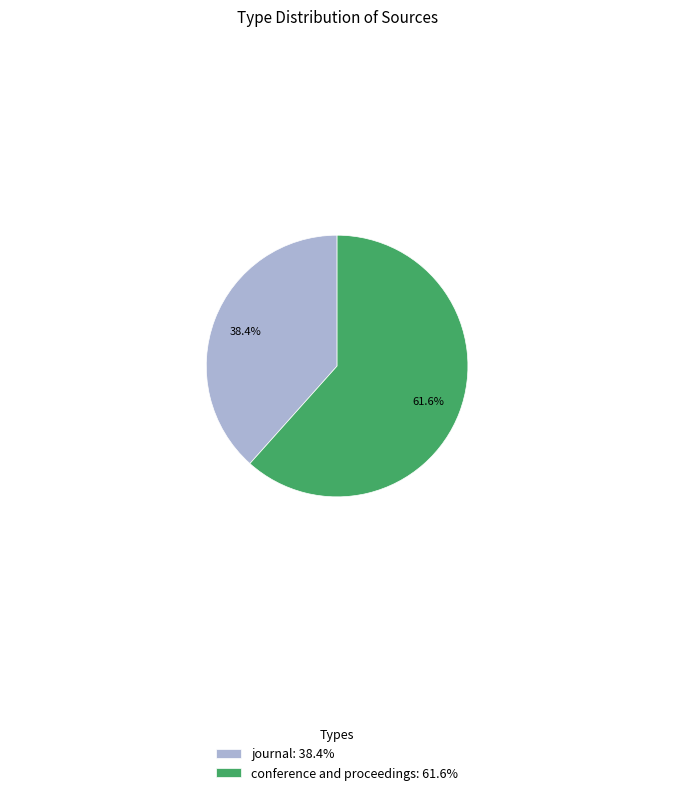

How many slices are in this pie chart?

2